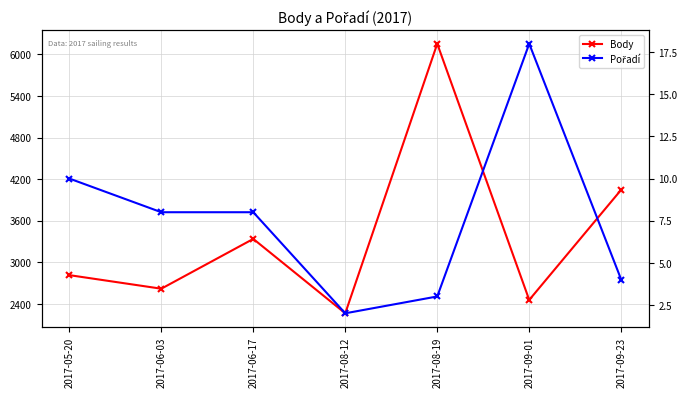

List the series in order of their overall mean, lowest first.

Pořadí, Body